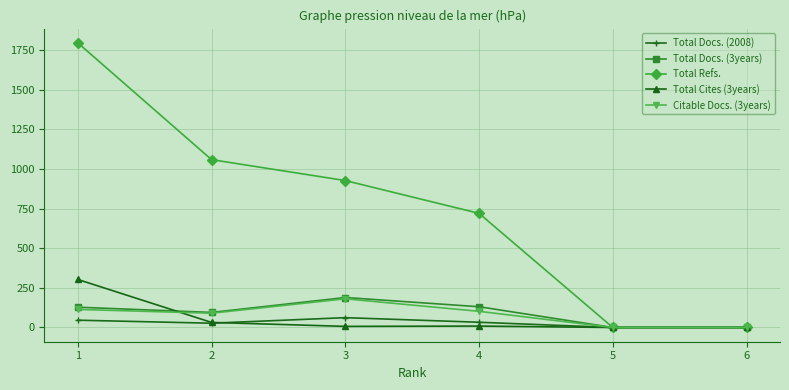

Which series has the largest total across all categories?

Total Refs.